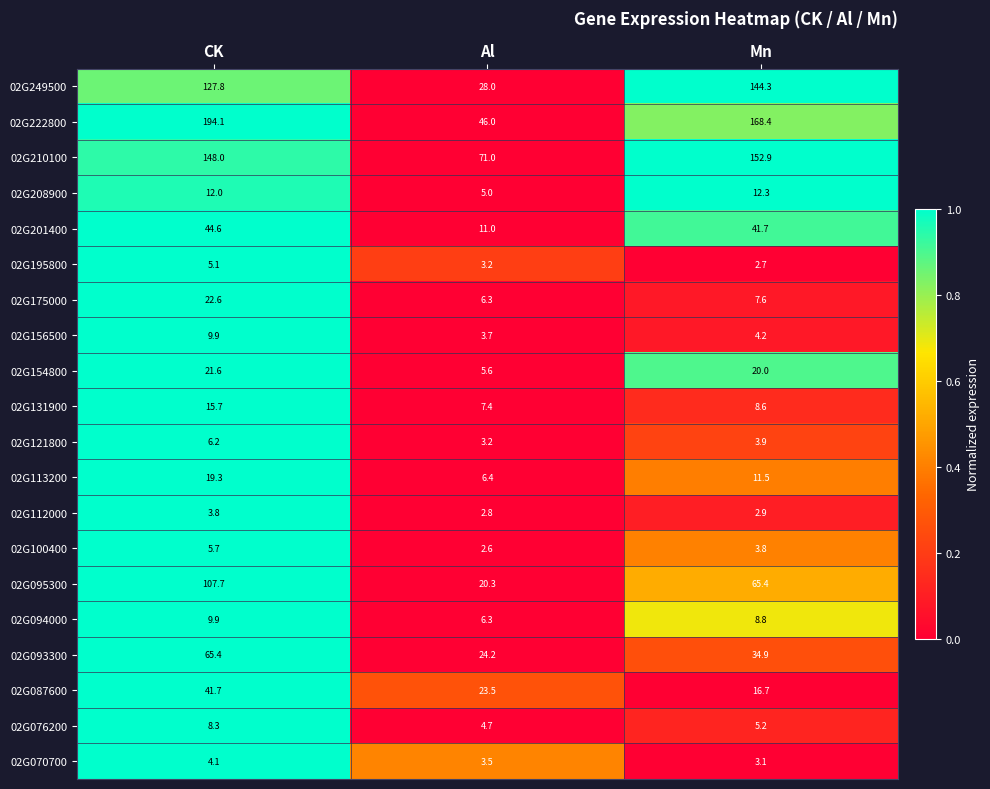

True or false: 02G154800 has a value of 5.6 at Al.

True